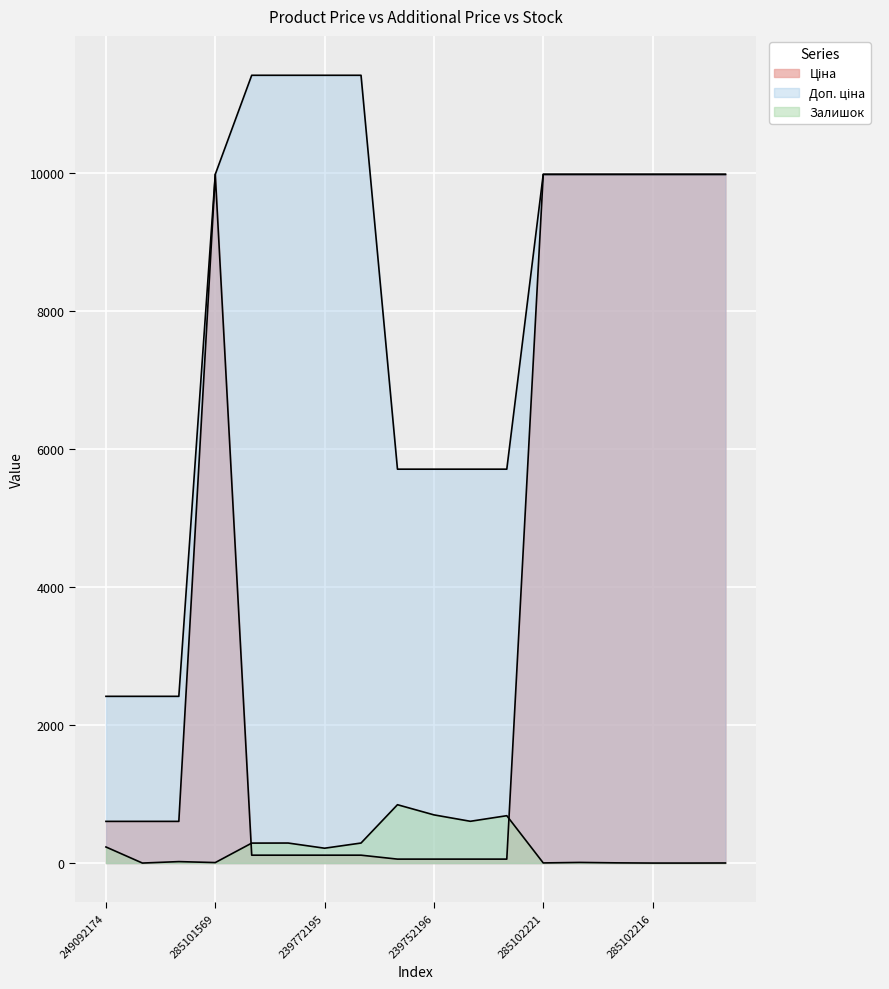

What is the value of the Ціна point at the 13th from the left?

9975.0